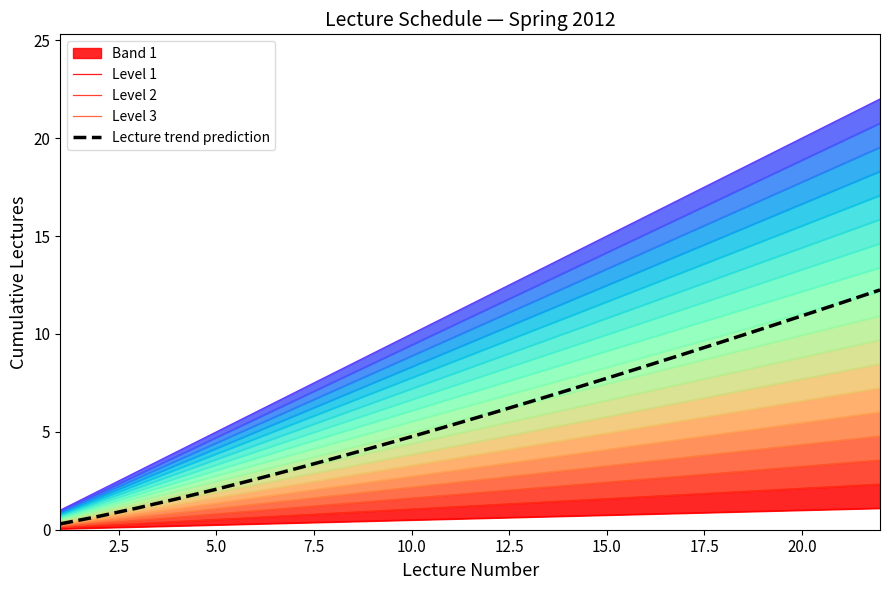

Which series has the widest spread of values?

Lecture trend prediction